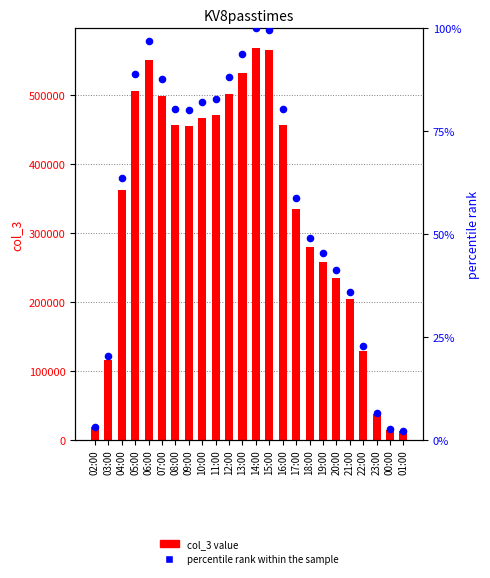

At which category is the sum across all series the highest?

14:00